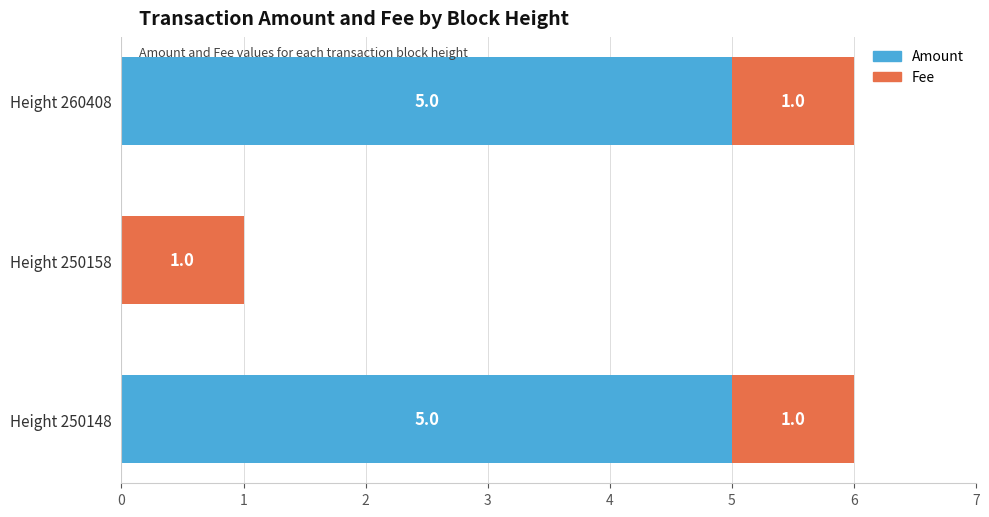

What is the highest value of the Amount series?

5